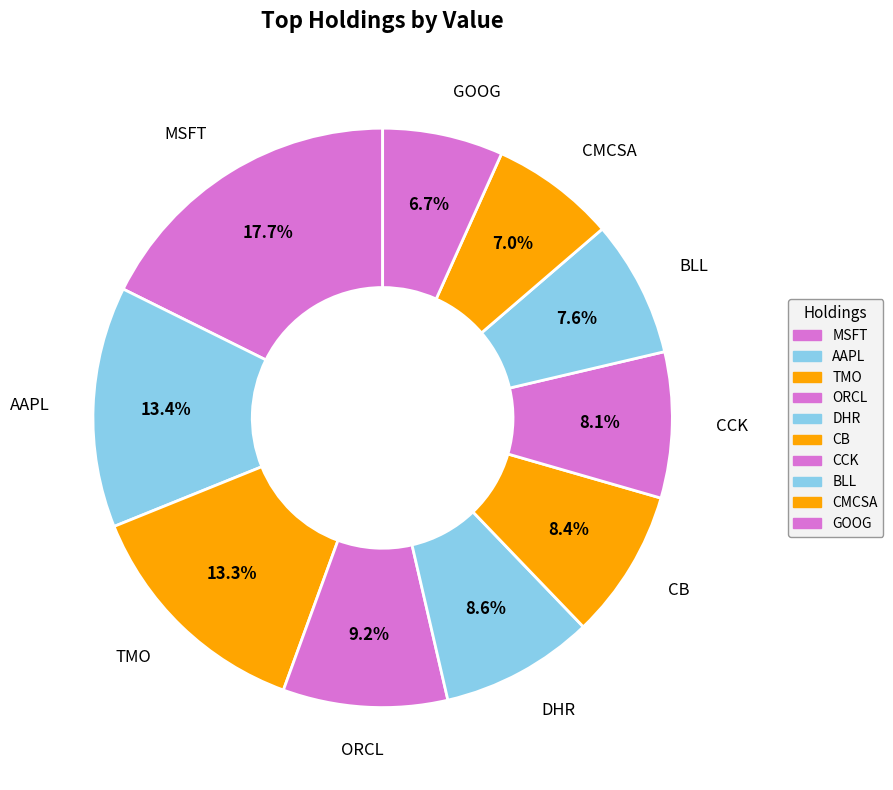

What is the largest slice in the pie chart?

MSFT